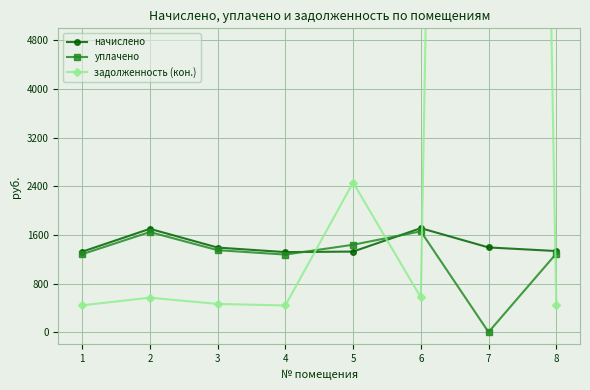

Where do начислено and уплачено first cross each other?

4 and 5